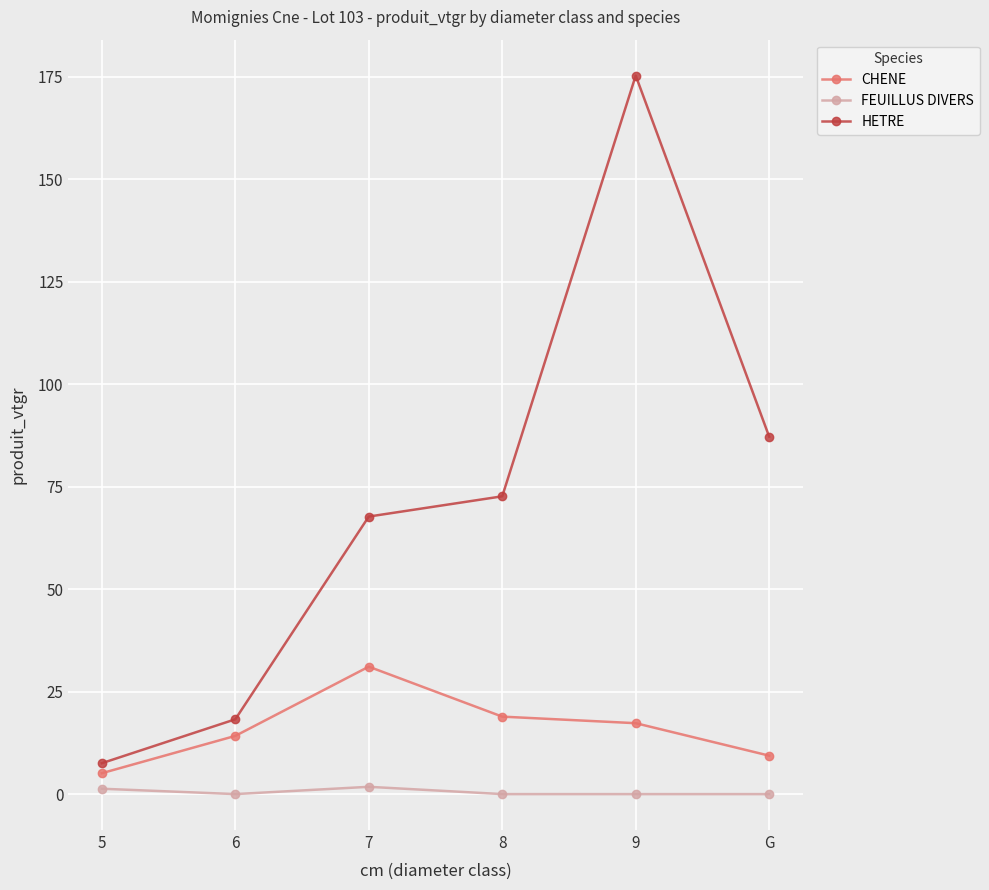

True or false: HETRE and FEUILLUS DIVERS cross at least once.

False